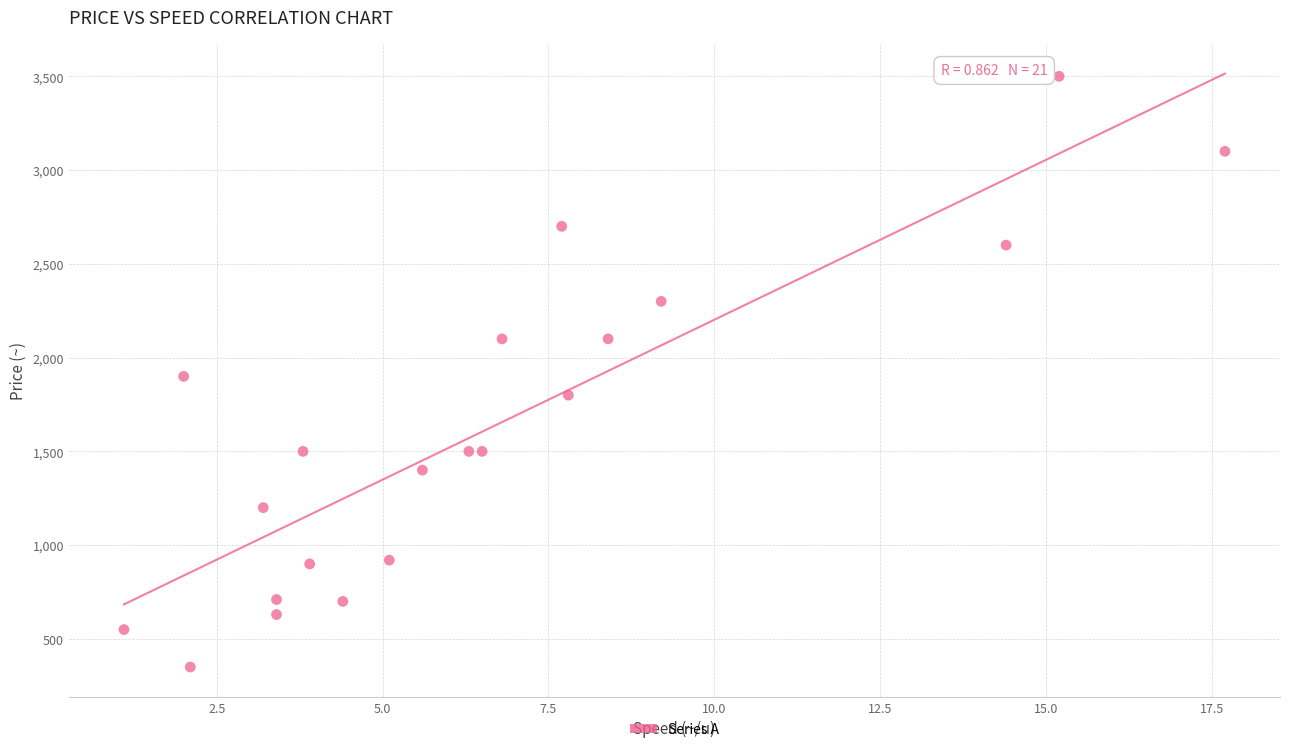

What is the range of Y values (max minus min)?

3150